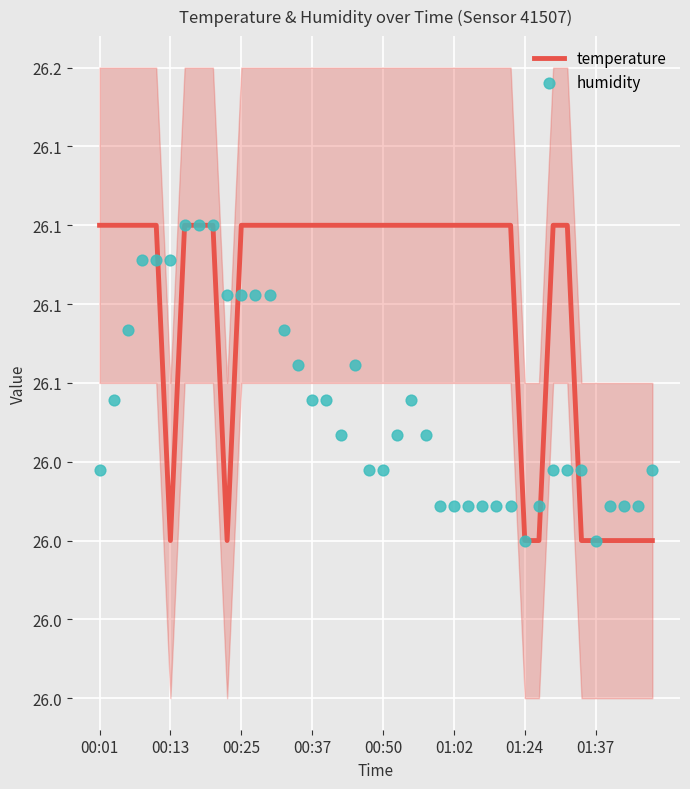

Which series has the widest spread of Y values?

temperature